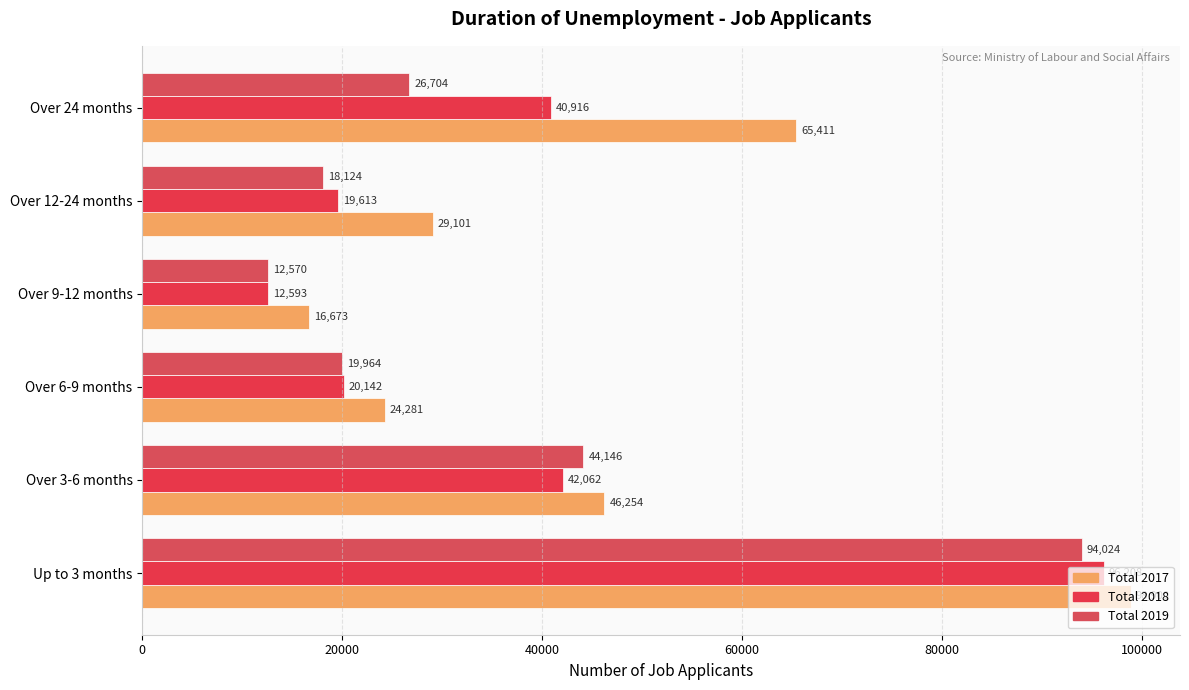

How many values in the Total 2017 series are below 46254?

3